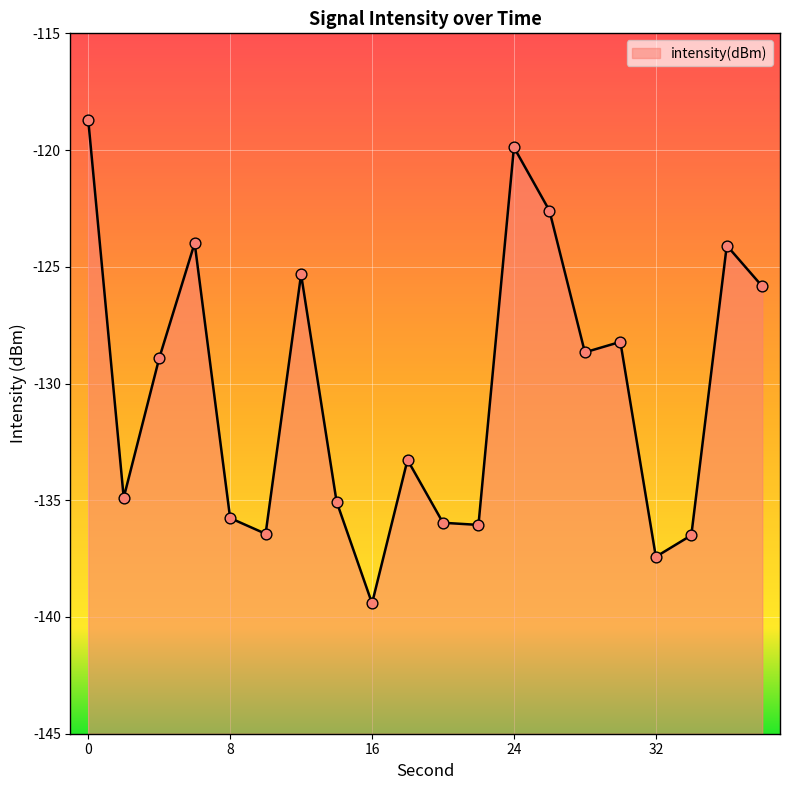

What is the change in value from 20 to 30?

+7.7